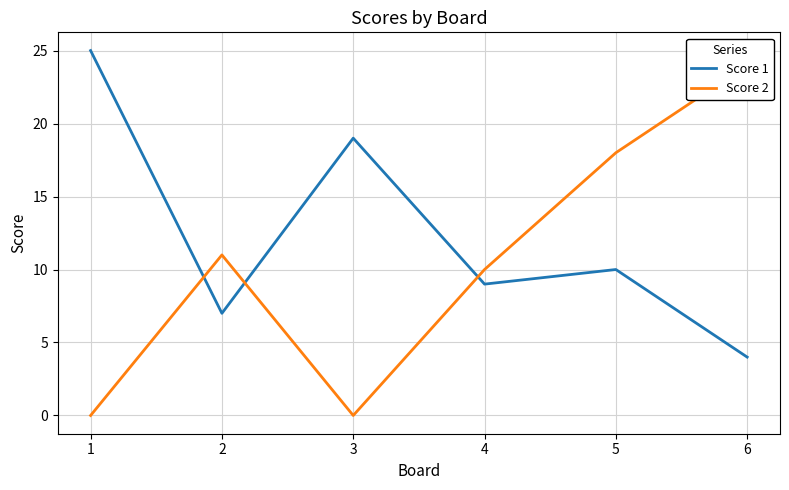

Does the chart display data point markers on the line(s)?

No